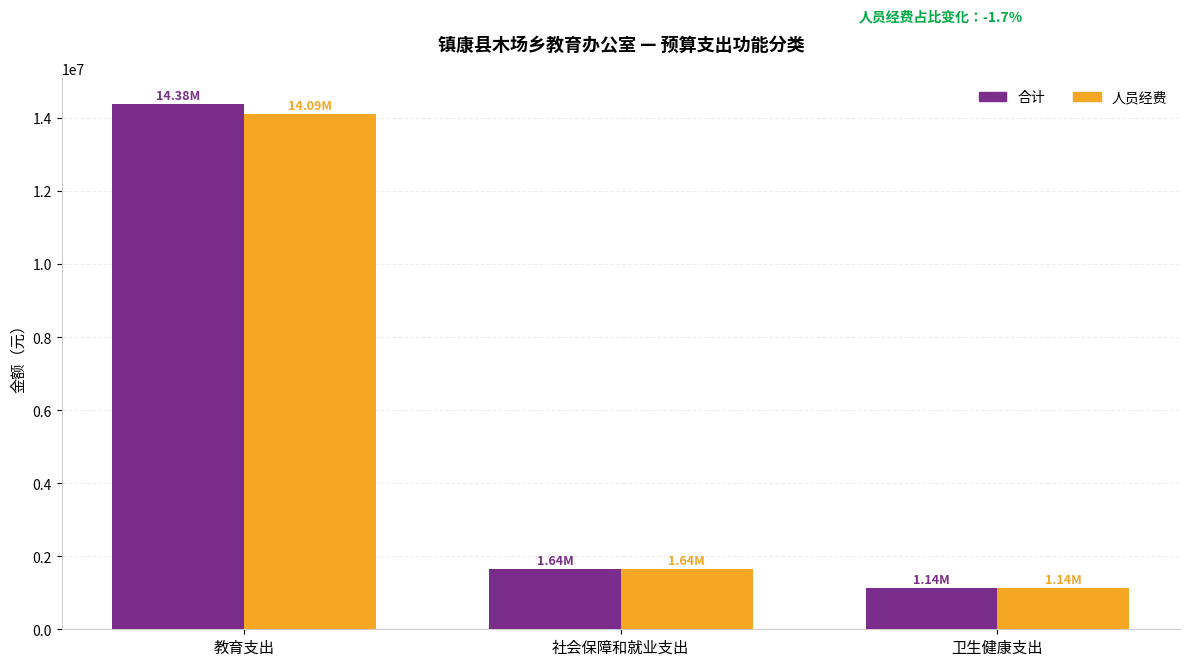

Reading left to right, transcribe all the data shown in this chart.

合计: 14377339.6	1638798.8	1136916.6
人员经费: 14091691.2	1638798.8	1136916.6